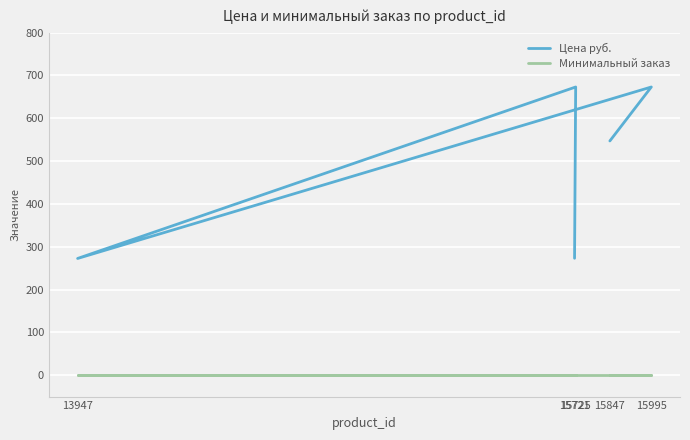

What is the sum of the Минимальный заказ values at 13947 and 15721?

2.0